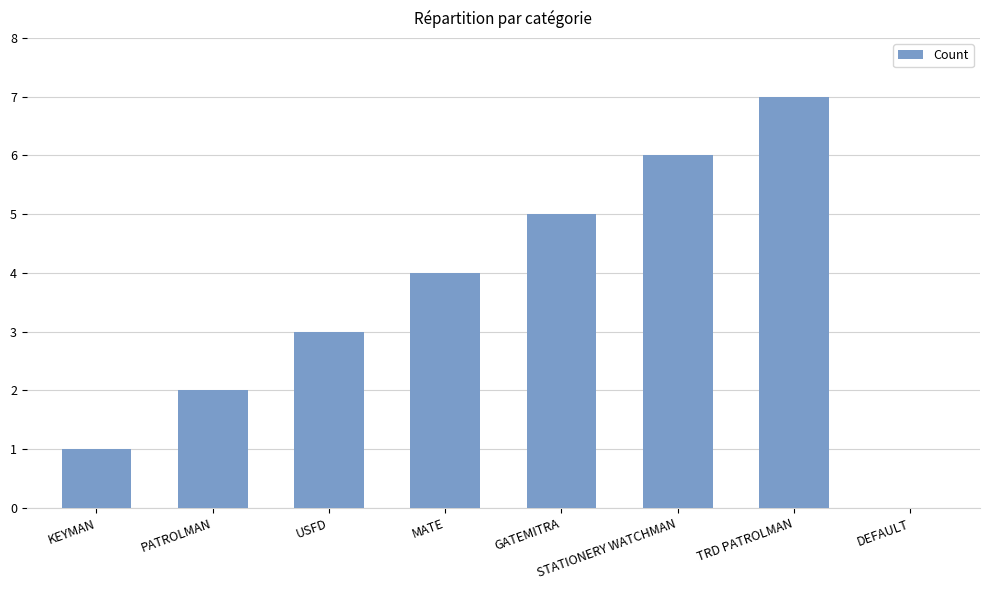

The chart shows a value of 4 at MATE. True or false?

True